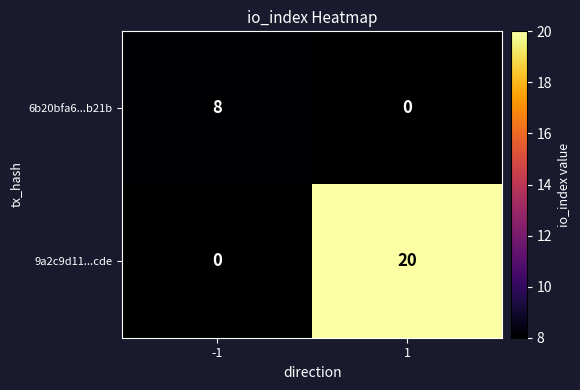

True or false: 9a2c9d11...cde has a value of 36 at 1.

False